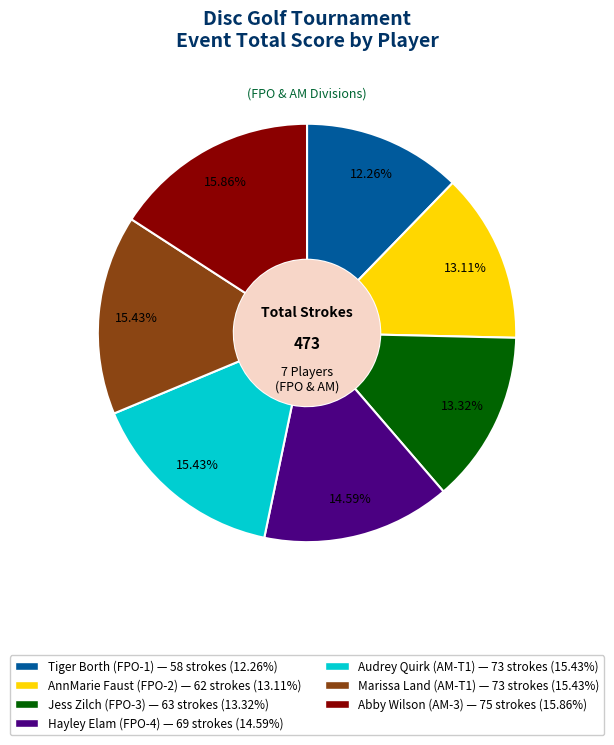

To the nearest percent, what portion does Audrey Quirk (AM-T1) represent?

15%